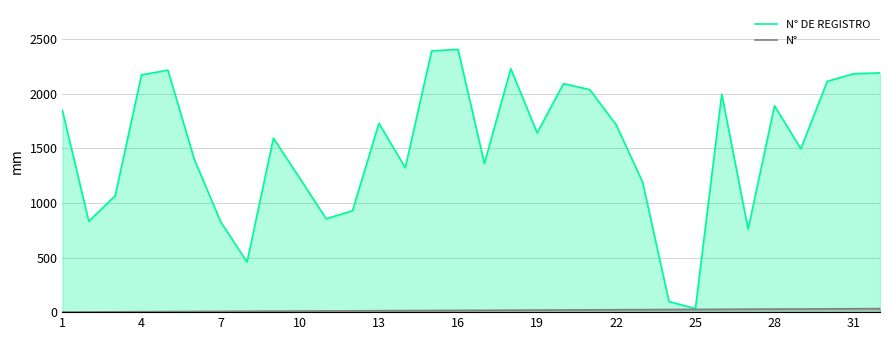

True or false: N° DE REGISTRO and N° intersect in this chart.

False